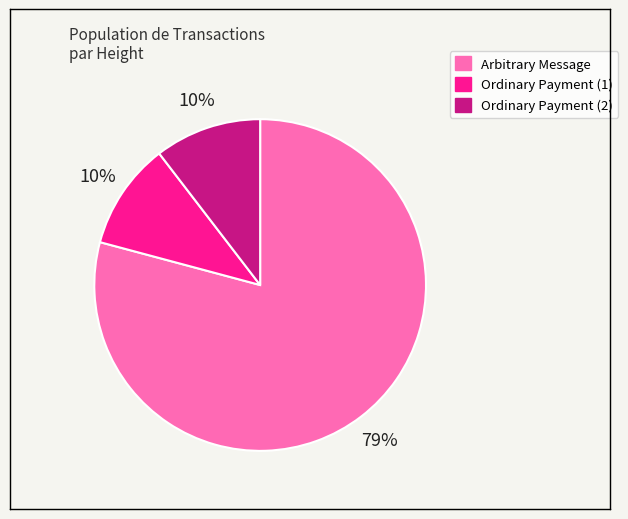

Is there a majority slice in this chart?

Yes